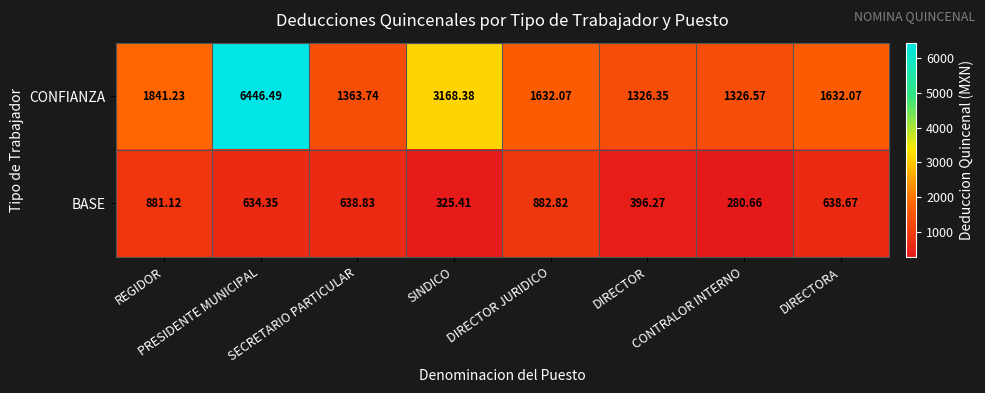

At which category is the sum across all series the highest?

PRESIDENTE MUNICIPAL